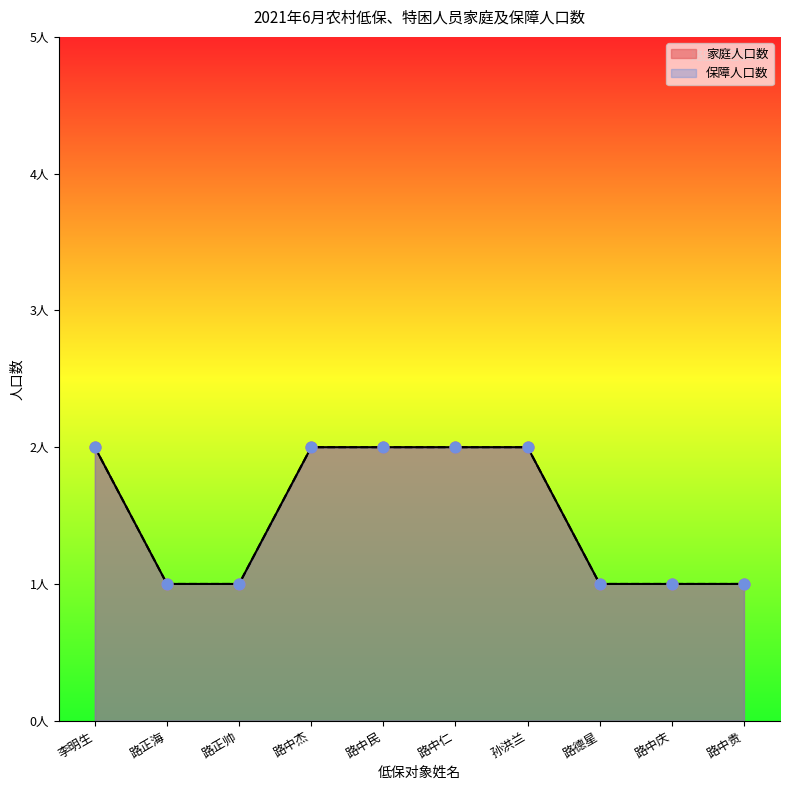

Which series reaches the minimum Y coordinate?

家庭人口数